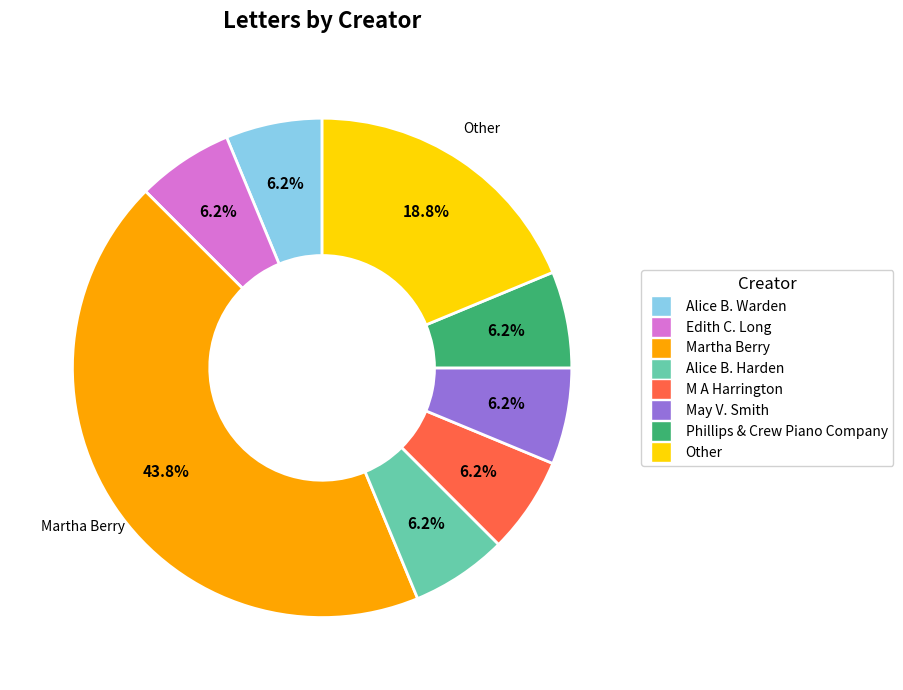

Does Phillips & Crew Piano Company represent more than half of the total?

No